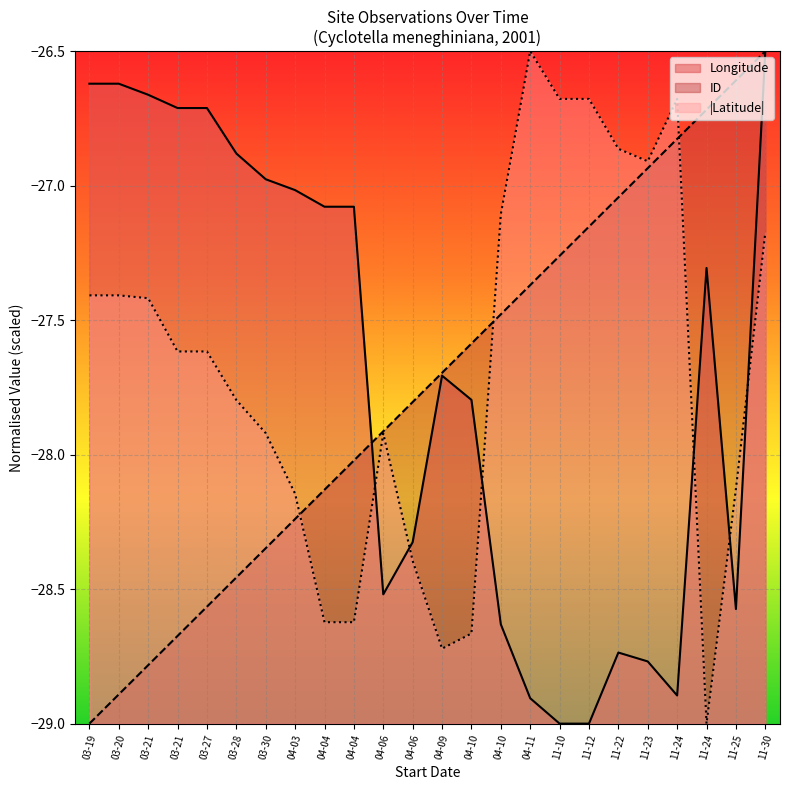

What is the label of the 2nd point from the left?

03-20